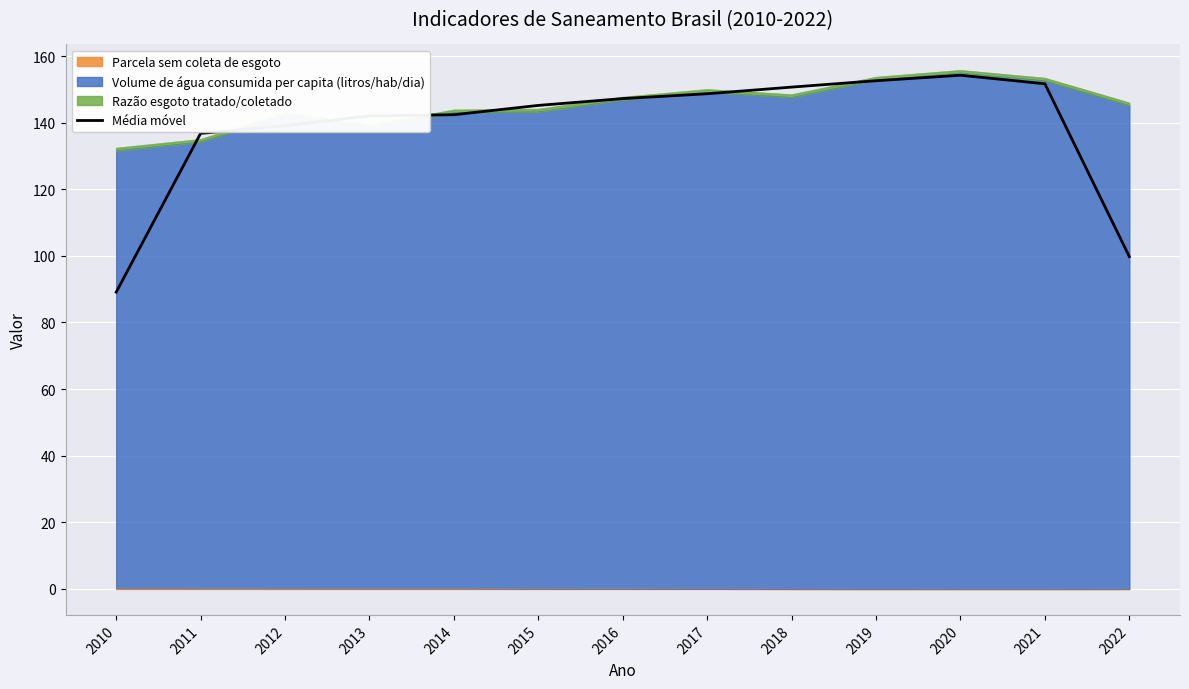

List the labels in order of value, largest first.

2020, 2019, 2021, 2018, 2017, 2016, 2015, 2014, 2013, 2012, 2011, 2022, 2010